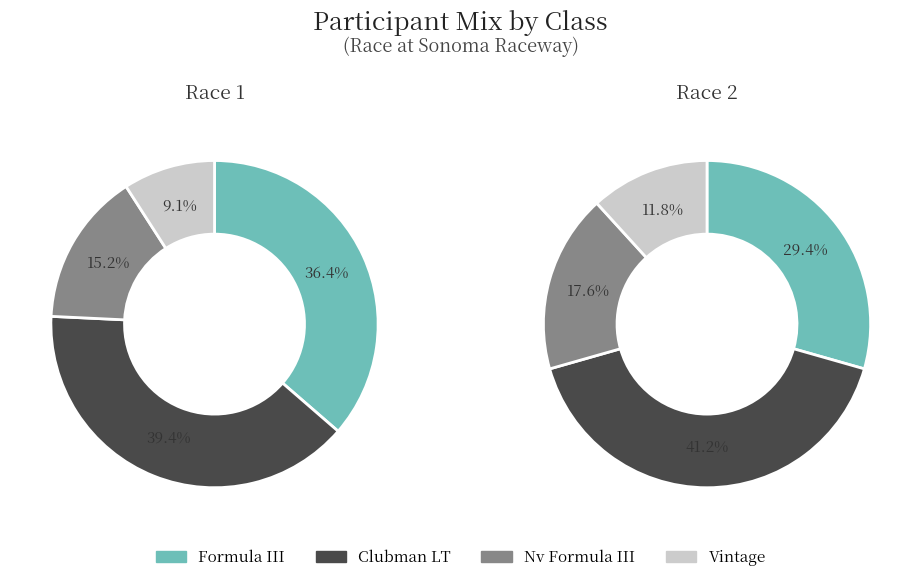

What percentage is the Nv Formula III slice, to the nearest percent?

18%